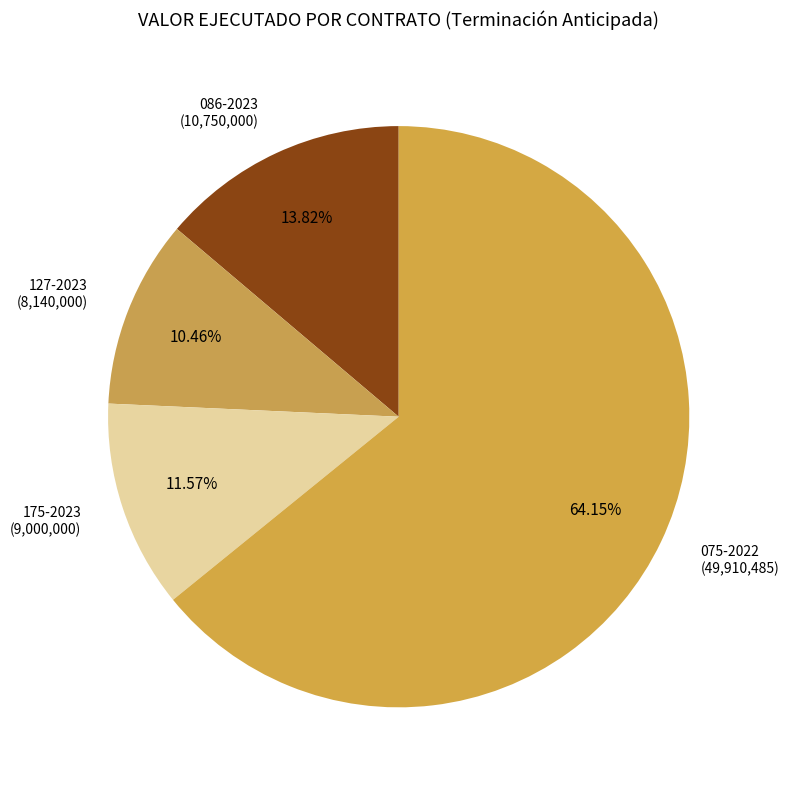

What portion of the pie excludes 075-2022?

35.8%